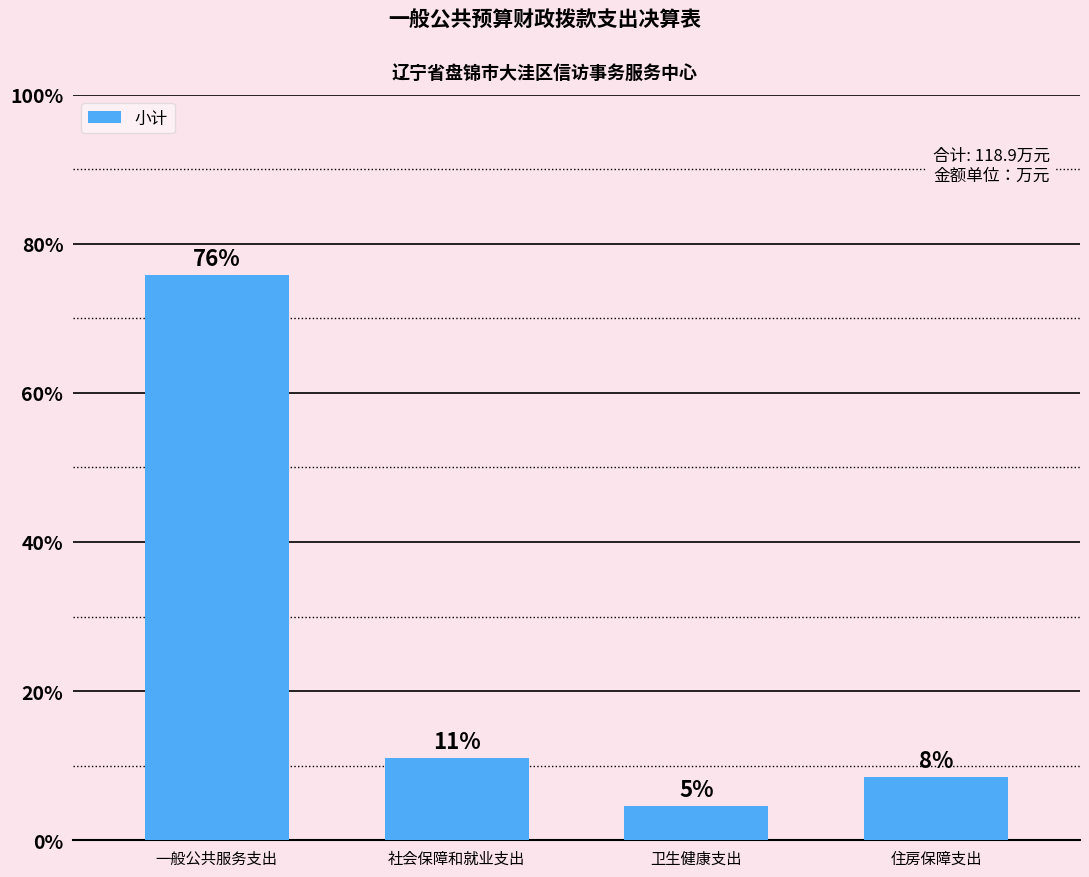

Count the number of data series in this chart.

1